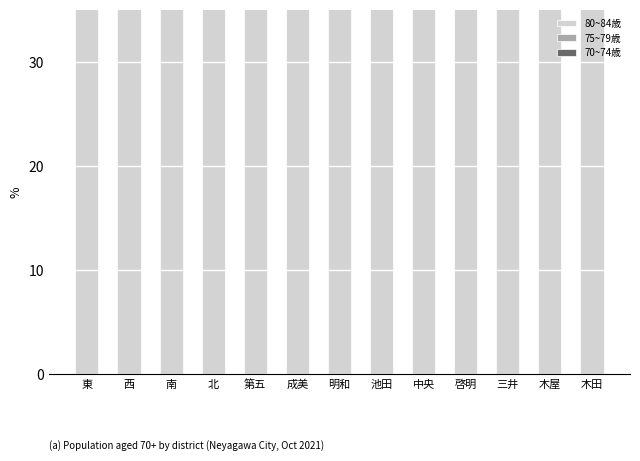

The 70~74歳 series shows 139.7 at 池田. True or false?

False